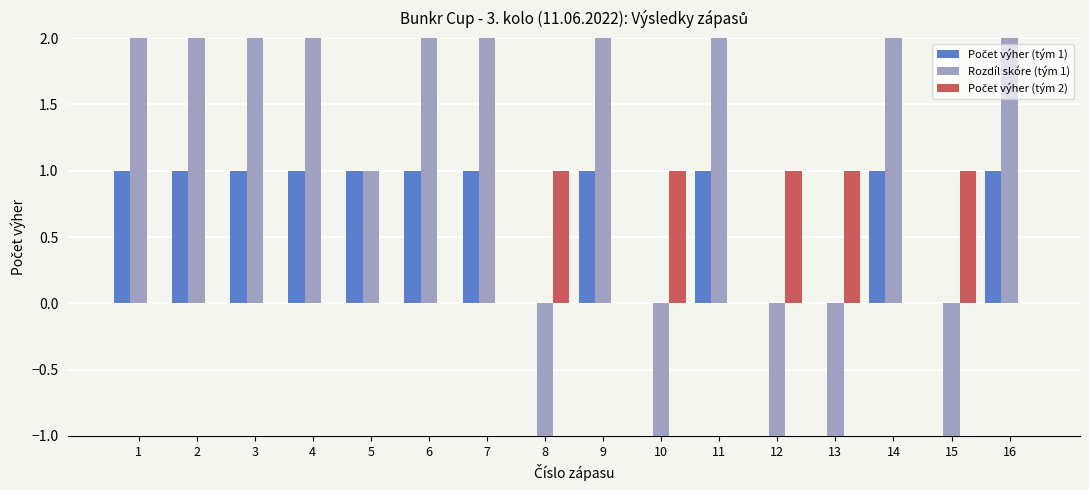

Which series has the largest total across all categories?

Rozdíl skóre (tým 1)